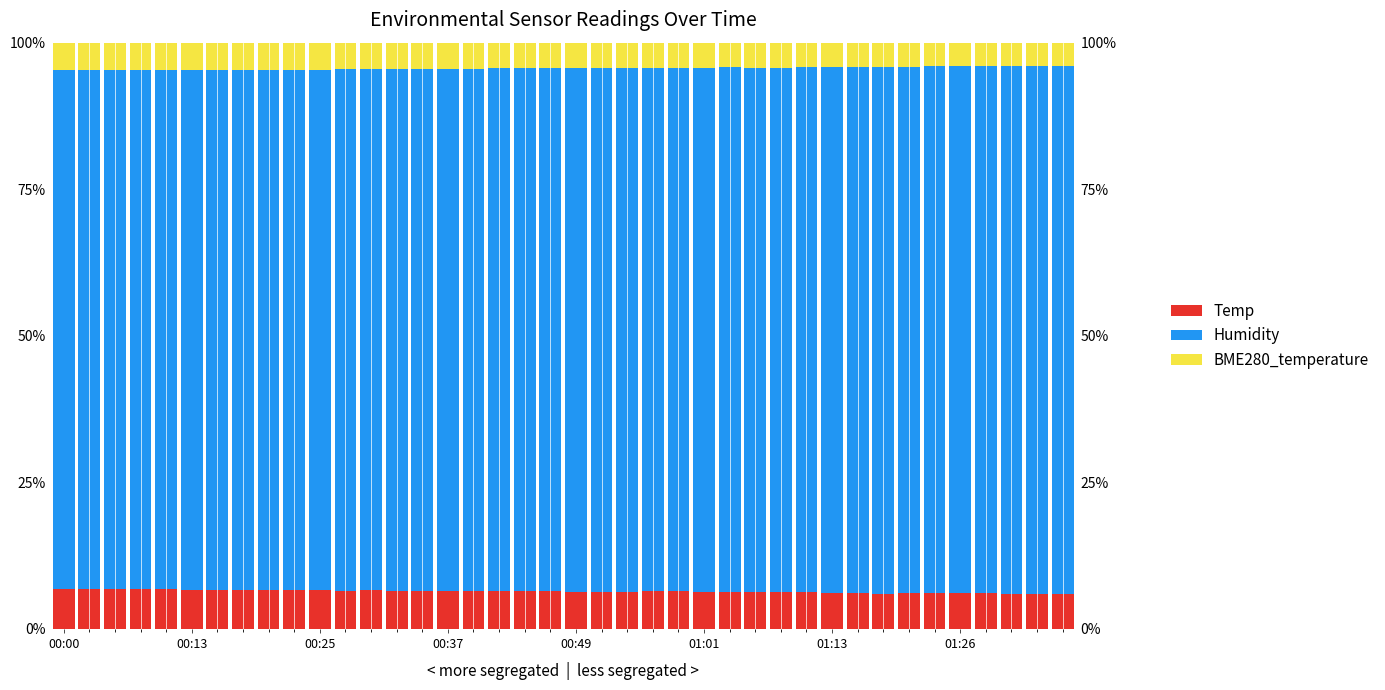

Rank the series at 01:13 from highest to lowest value.

Humidity, Temp, BME280_temperature